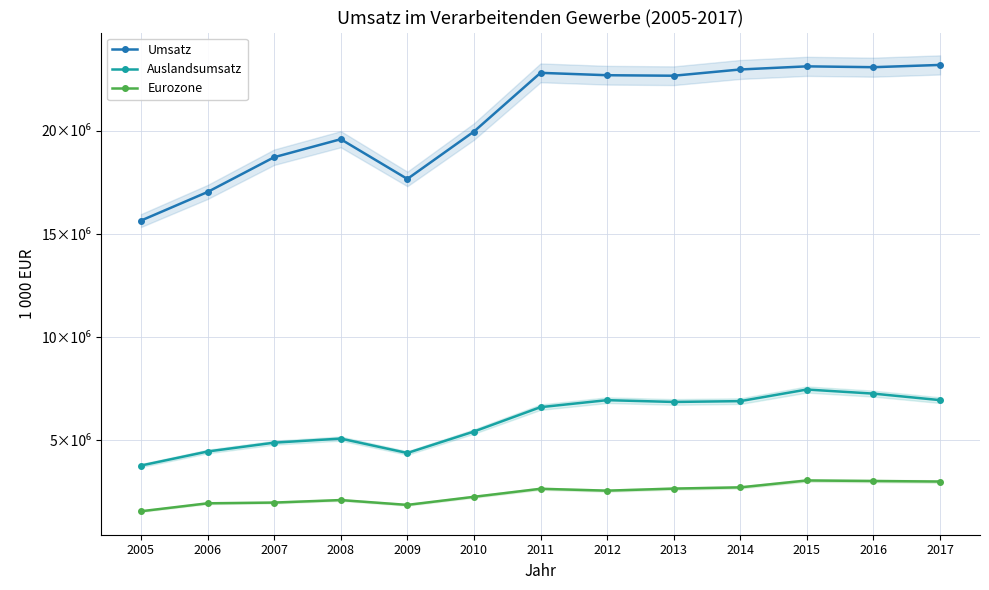

List the labels in order of Umsatz value, smallest first.

2005, 2006, 2009, 2007, 2008, 2010, 2013, 2012, 2011, 2014, 2016, 2015, 2017